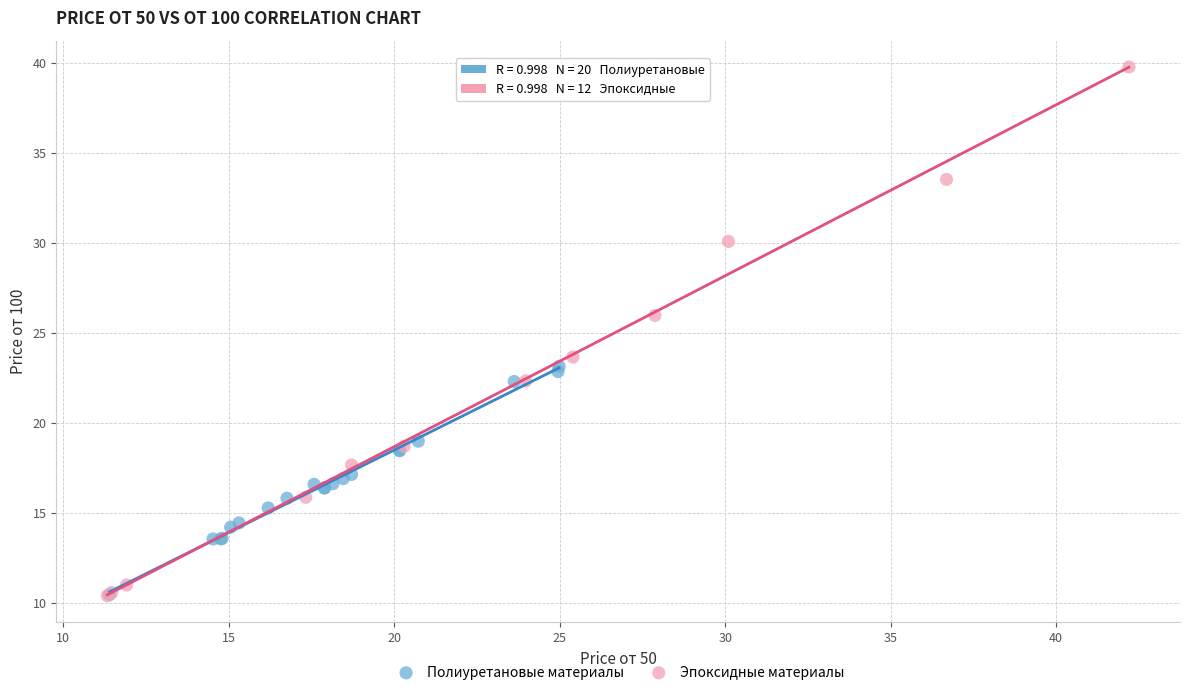

Which series has the widest spread of Y values?

Эпоксидные материалы